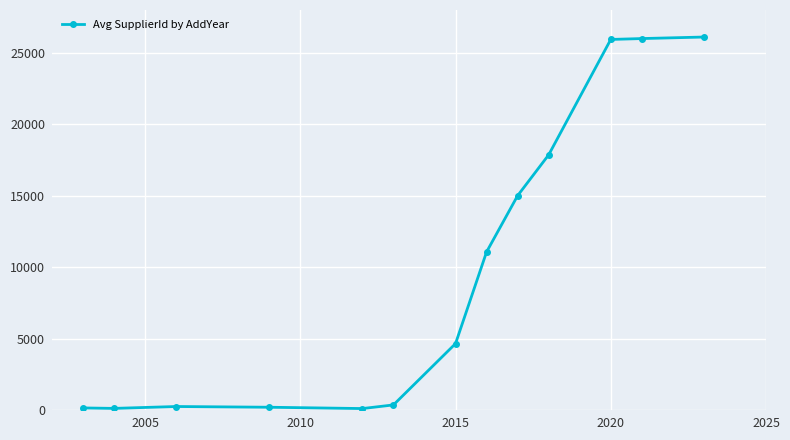

What is the greatest value displayed?

26108